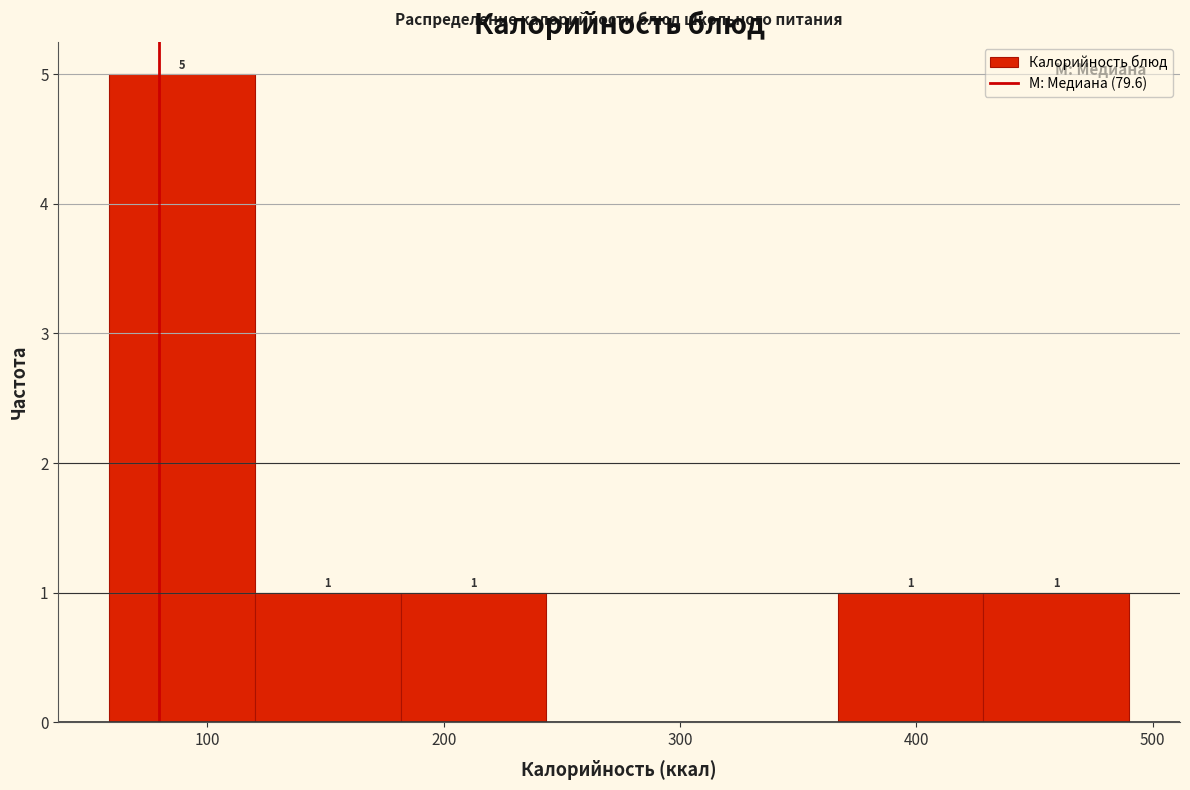

Which range on the x-axis has the tallest bar?

60 to 120